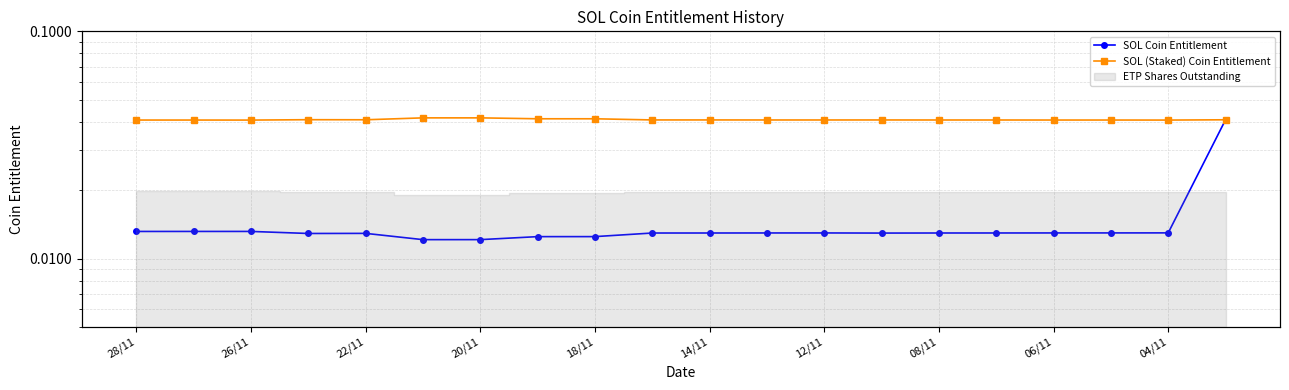

At which category is the sum across all series the highest?

19